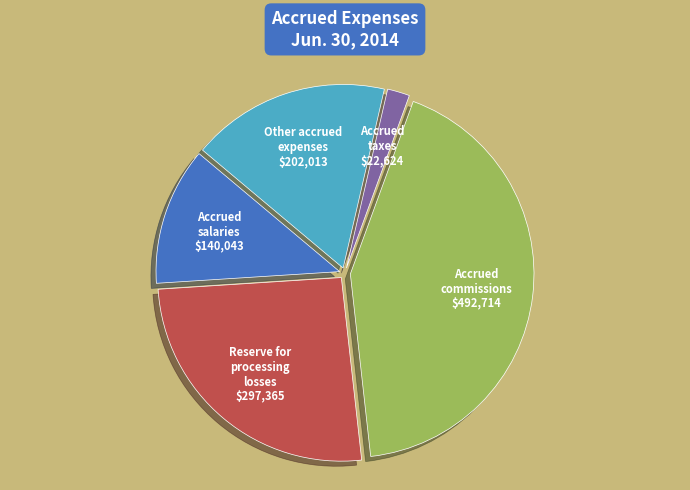

Which slice is the largest?

Accrued commissions